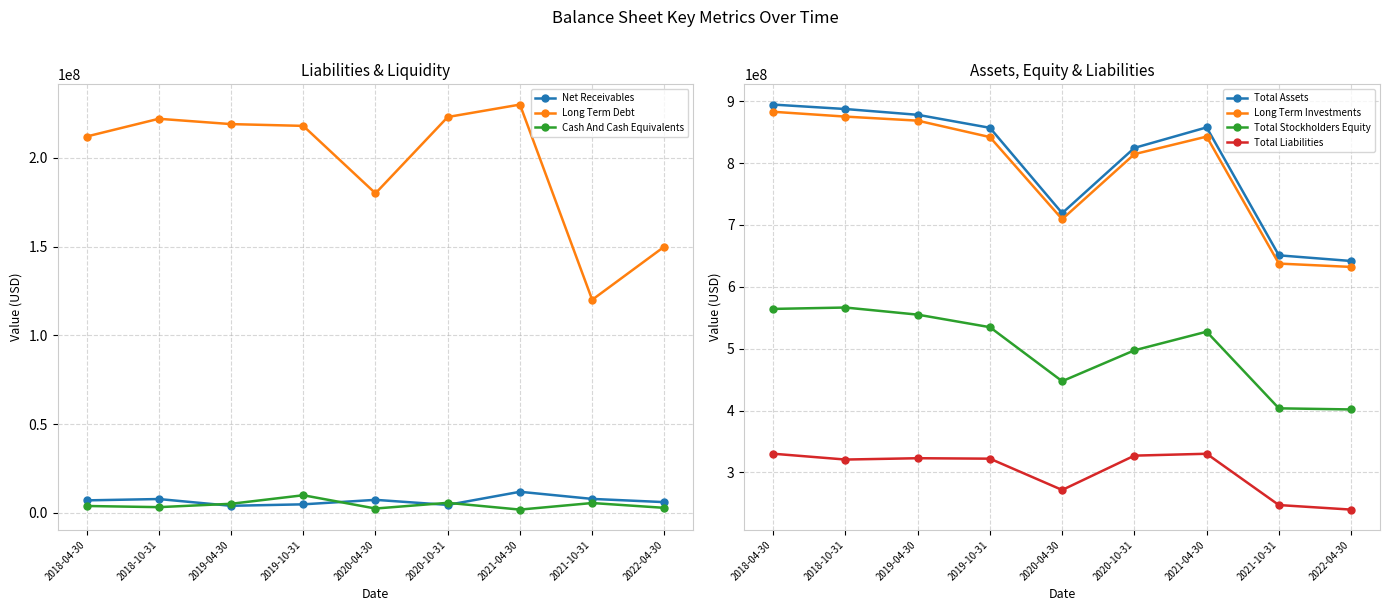

The value of Total Assets at 2021-04-30 is 857628196. True or false?

True